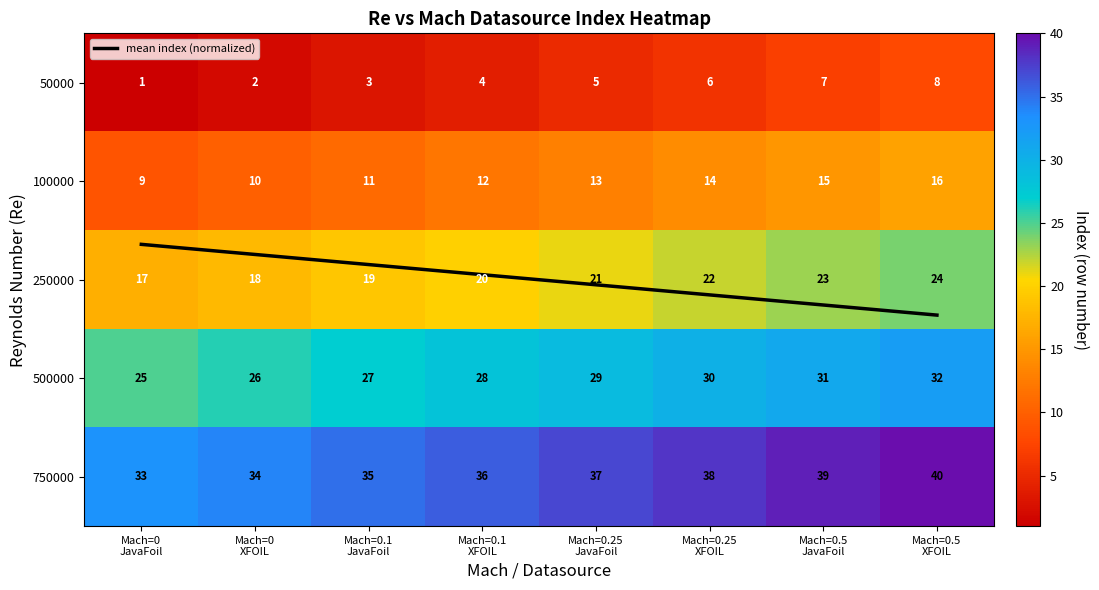

What is the difference between the second highest and minimum values in the mean index (normalized) series?

0.6